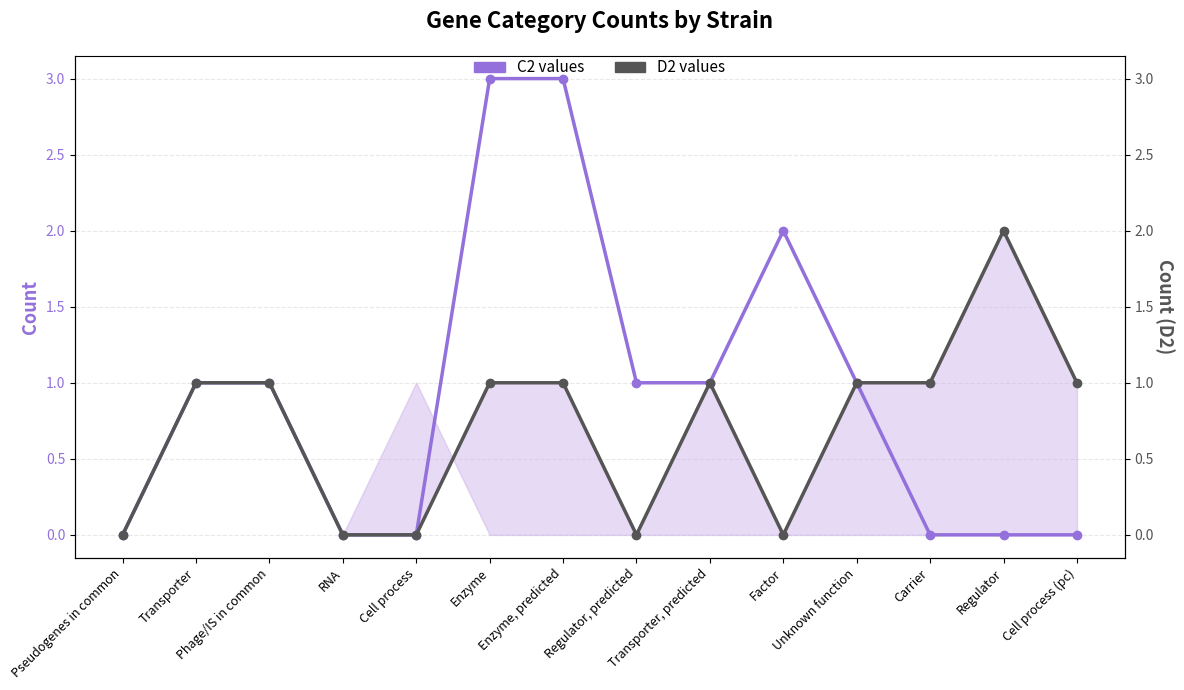

How many distinct data groups are displayed?

2